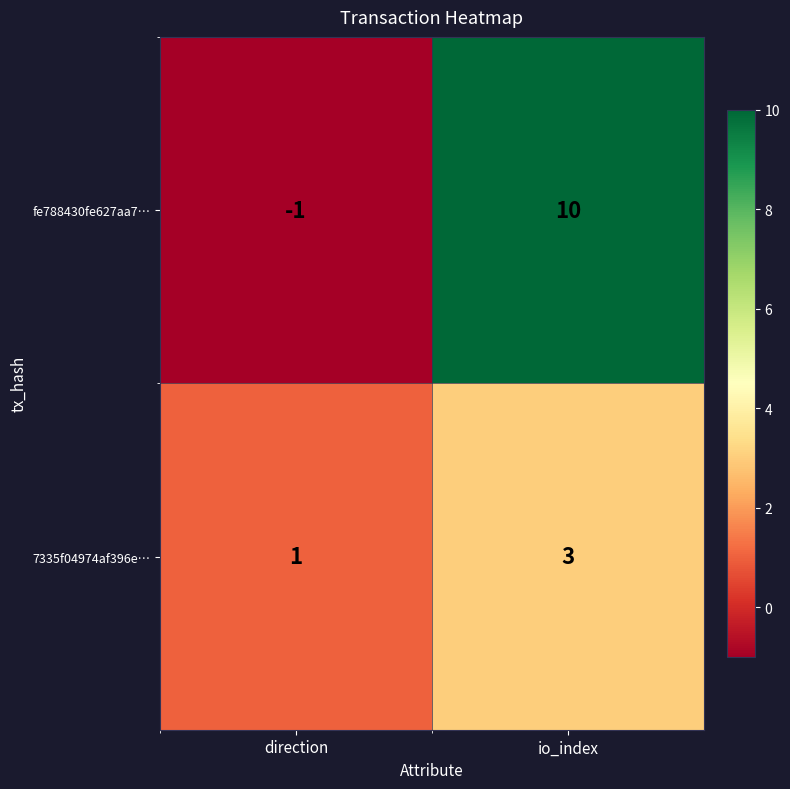

What is the sum of the 7335f04974af396e… values at io_index and direction?

4